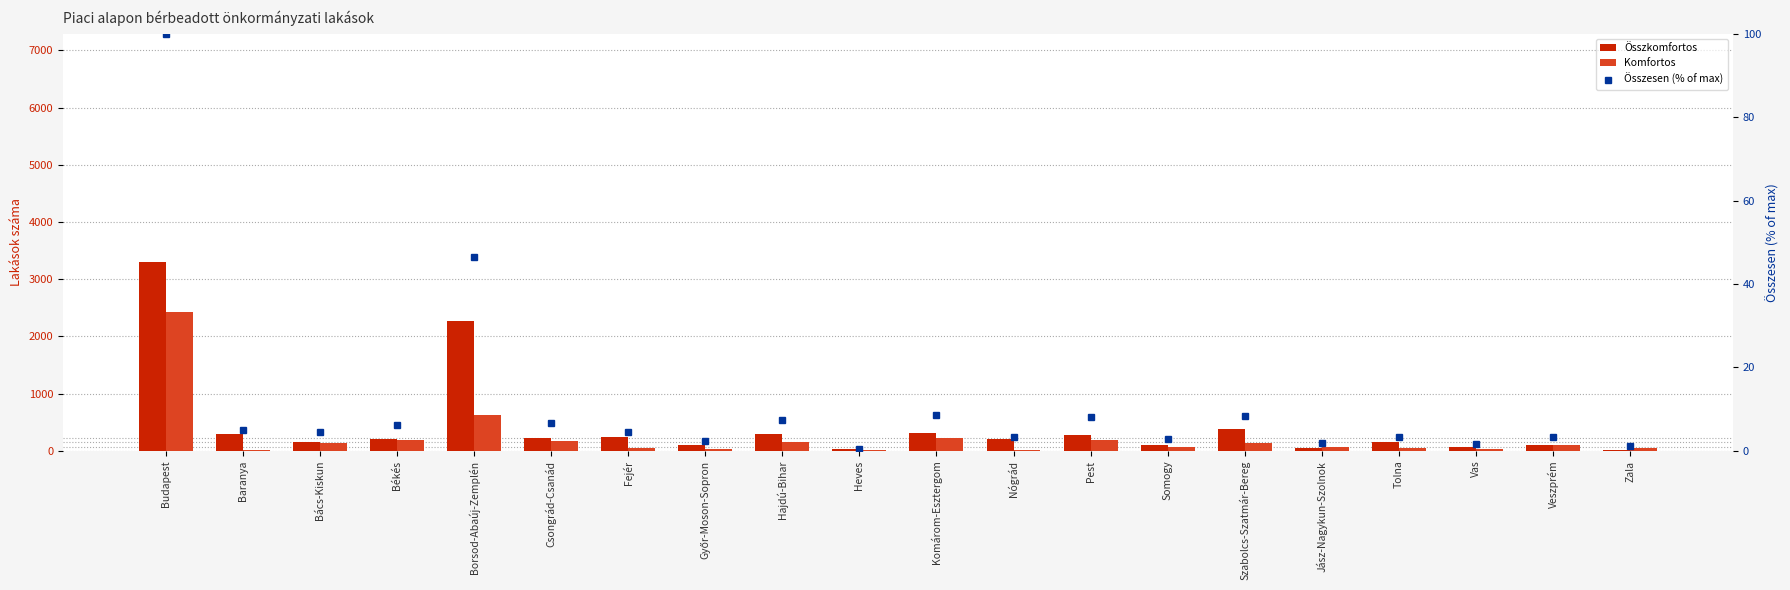

What is the label of the 6th bar from the right?

Szabolcs-Szatmár-Bereg